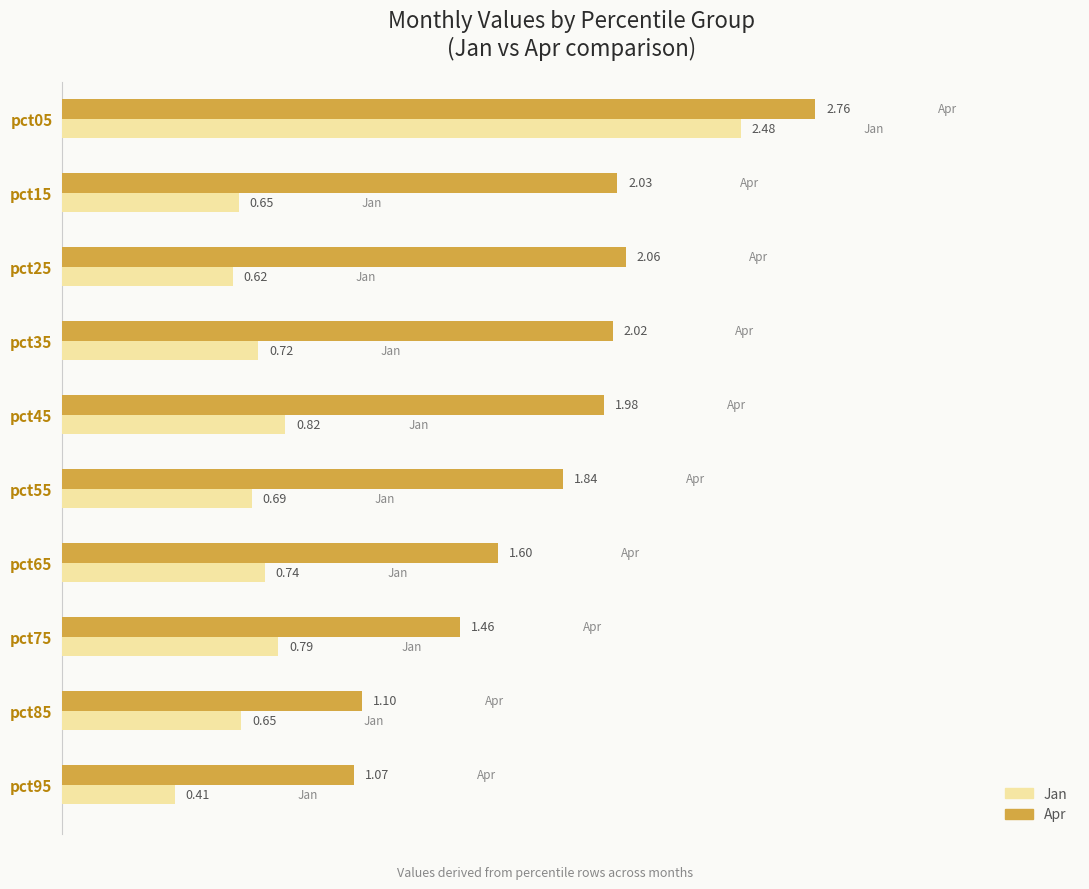

Is the value of Apr at pct95 greater than the value of Jan at pct35?

Yes